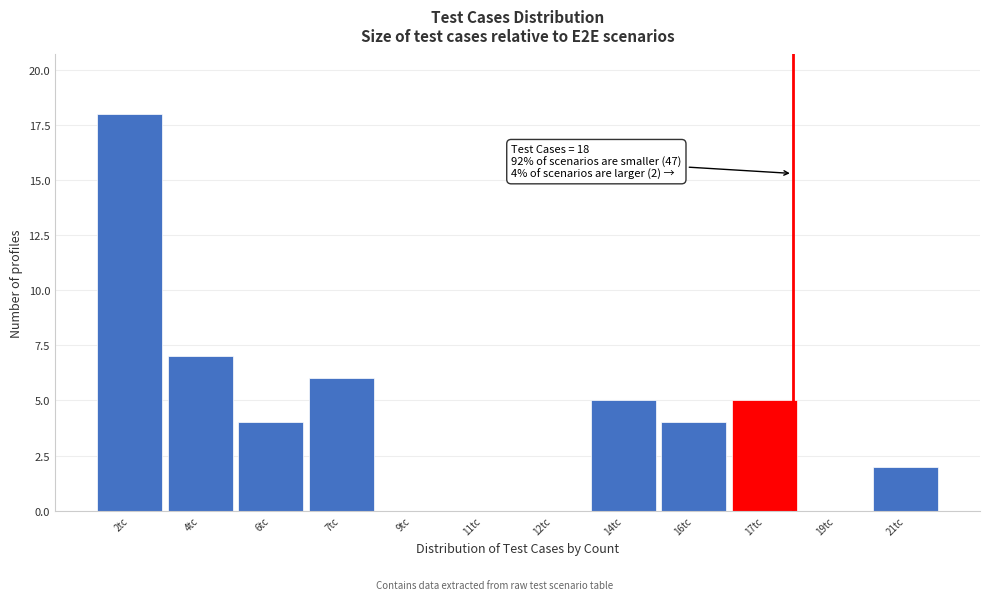

Reading left to right, list all the values displayed in this chart.

2tc=18	4tc=7	6tc=4	7tc=6	9tc=0	11tc=0	12tc=0	14tc=5	16tc=4	17tc=5	19tc=0	21tc=2